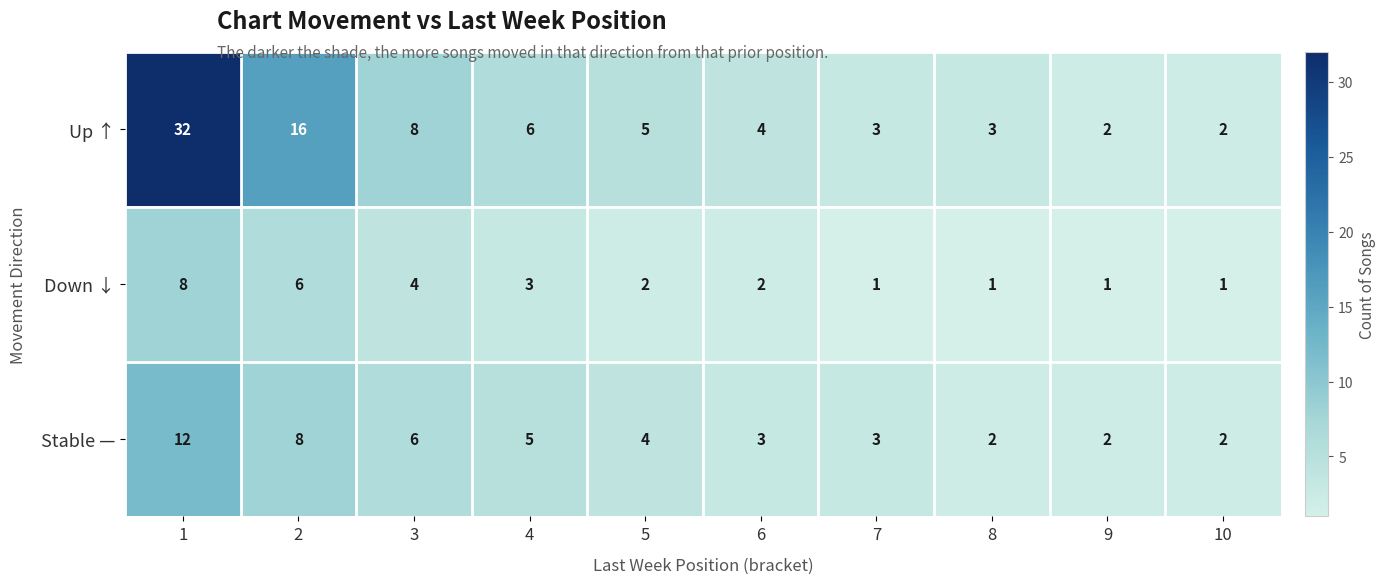

What is the maximum value shown in the chart?

32